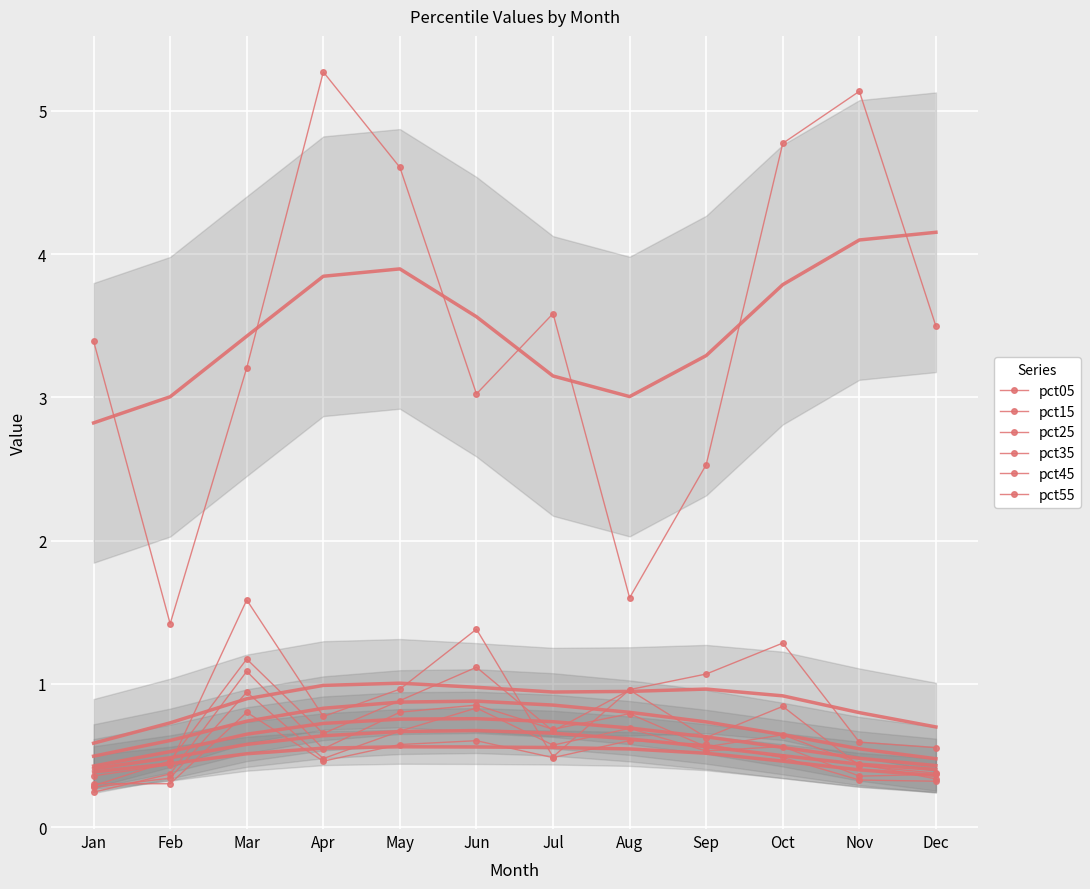

Where is the first local maximum for pct15?

Mar